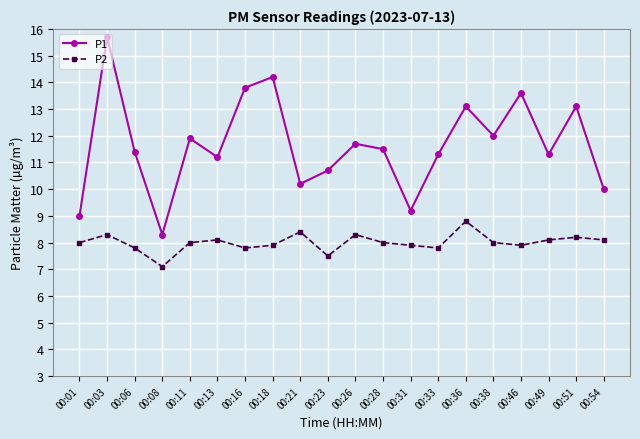

What is the value of the P2 point at the 16th from the left?

8.0